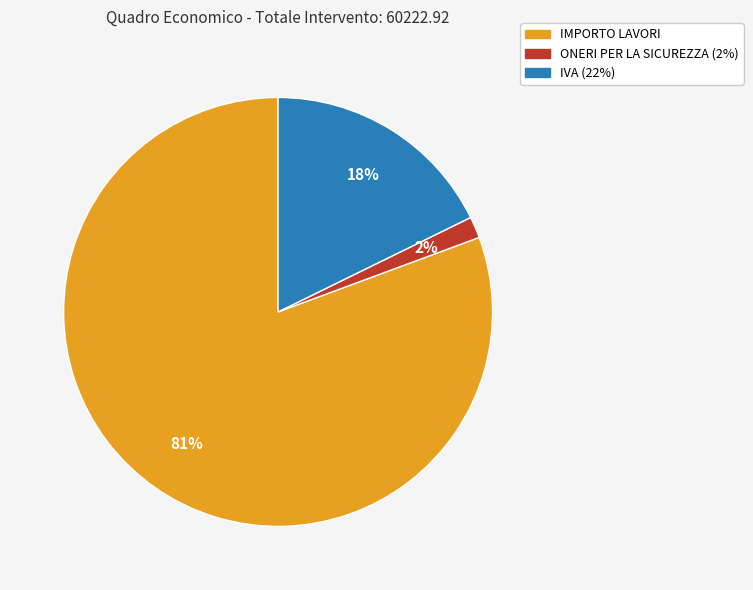

To the nearest percent, what is the combined percentage of ONERI PER LA SICUREZZA (2%) and IMPORTO LAVORI?

82%